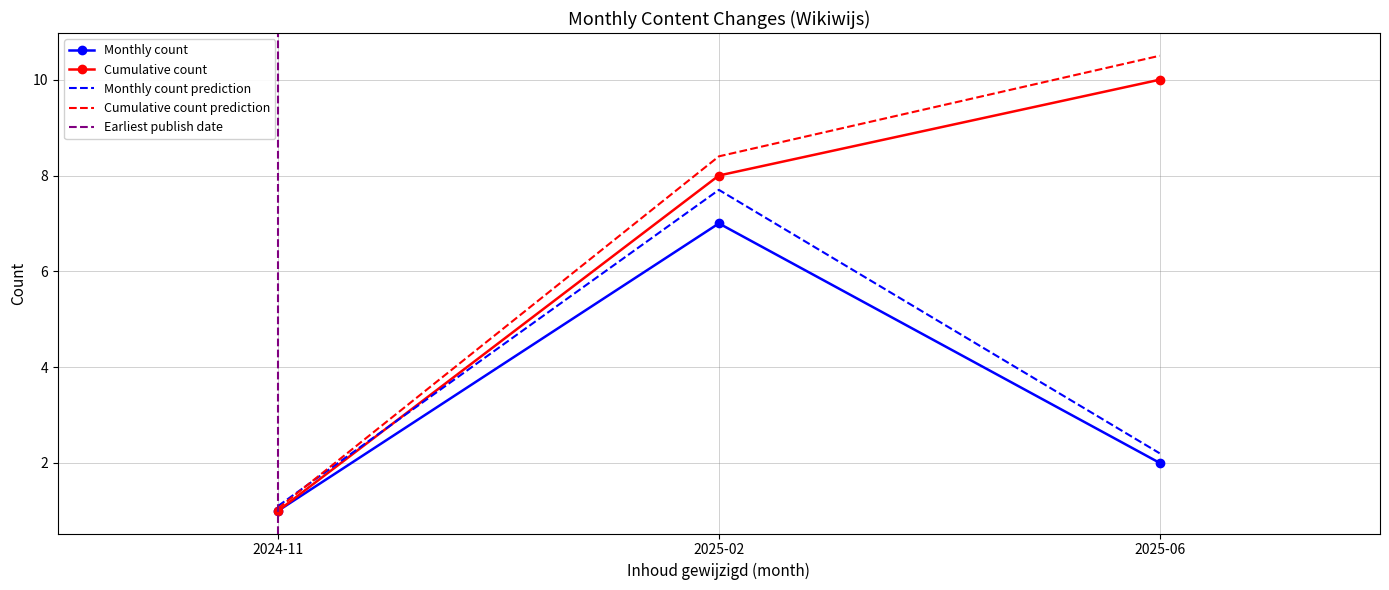

At which label does Cumulative count reach its peak?

2025-06